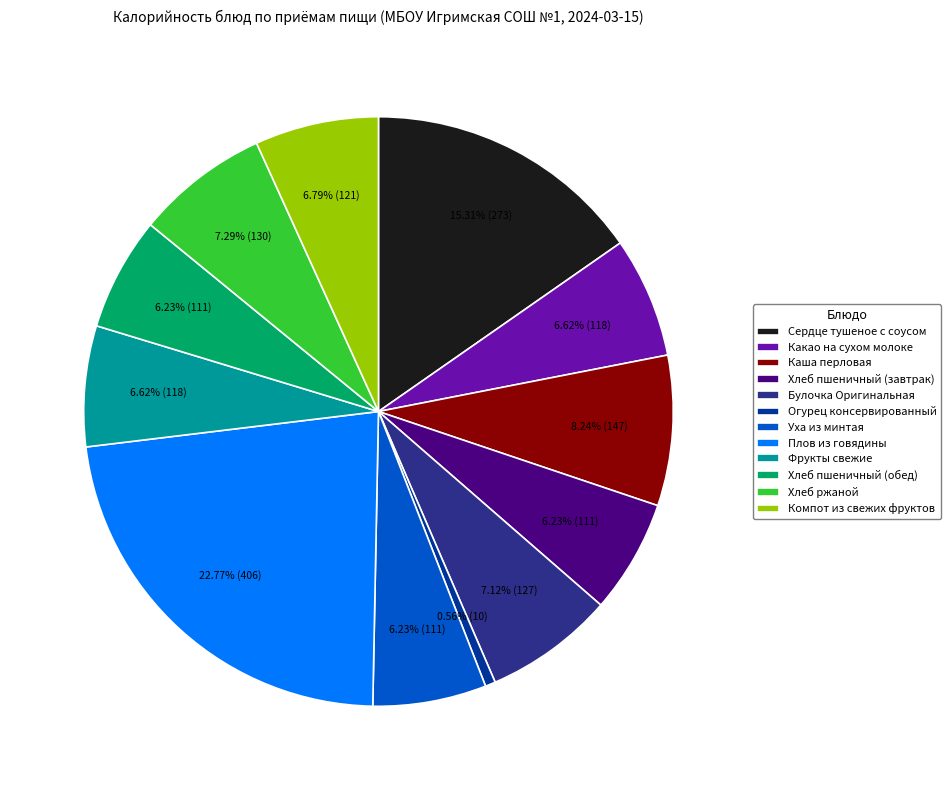

Count the number of slices in the pie.

12